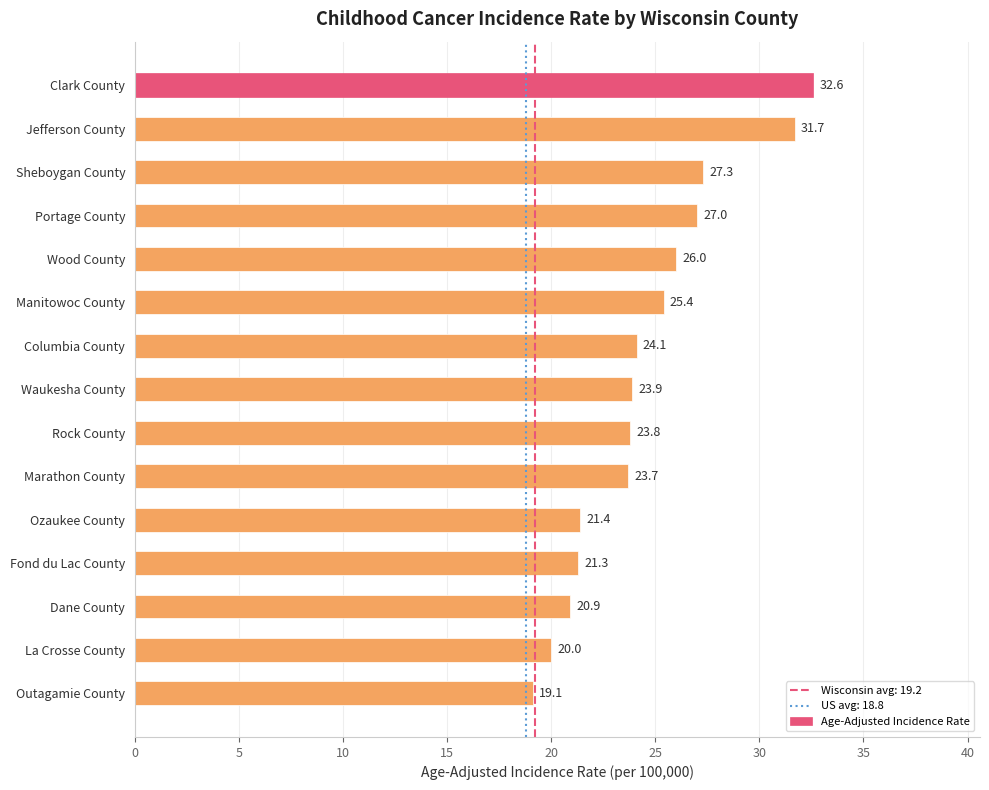

What is the change in value from Wood County to Dane County?

-5.1